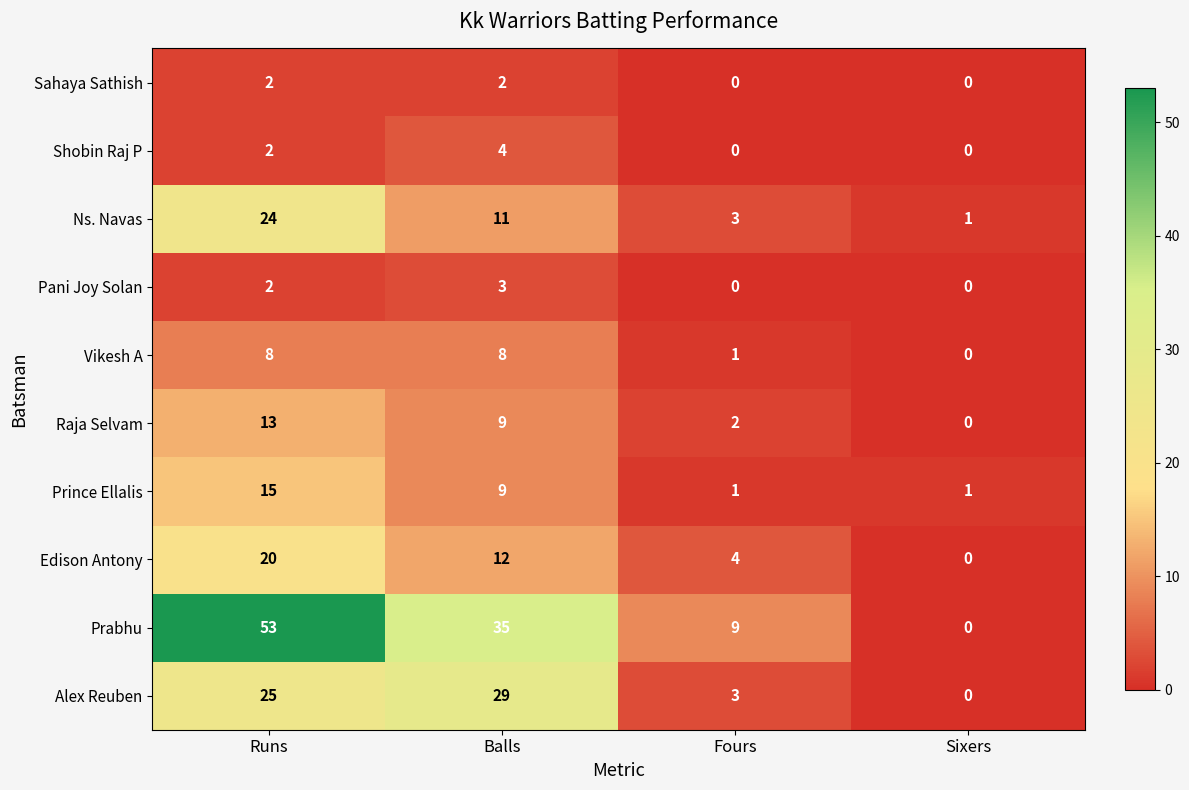

What is the average value of the Alex Reuben series?

14